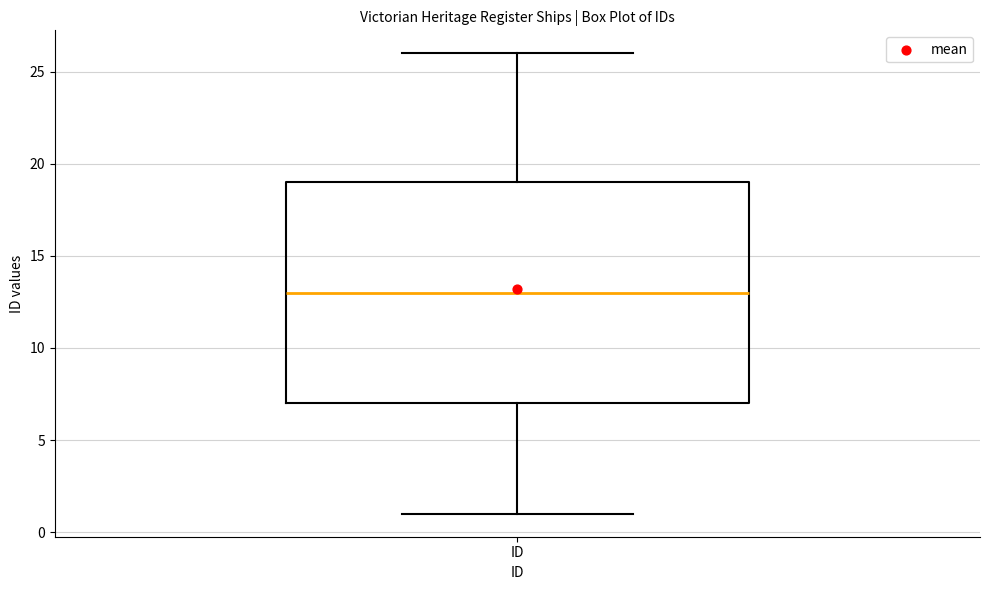

Where is the lower edge of the box for ID on the y-axis? The values are not printed on the chart, so give them approximately, as read against the axis.

7